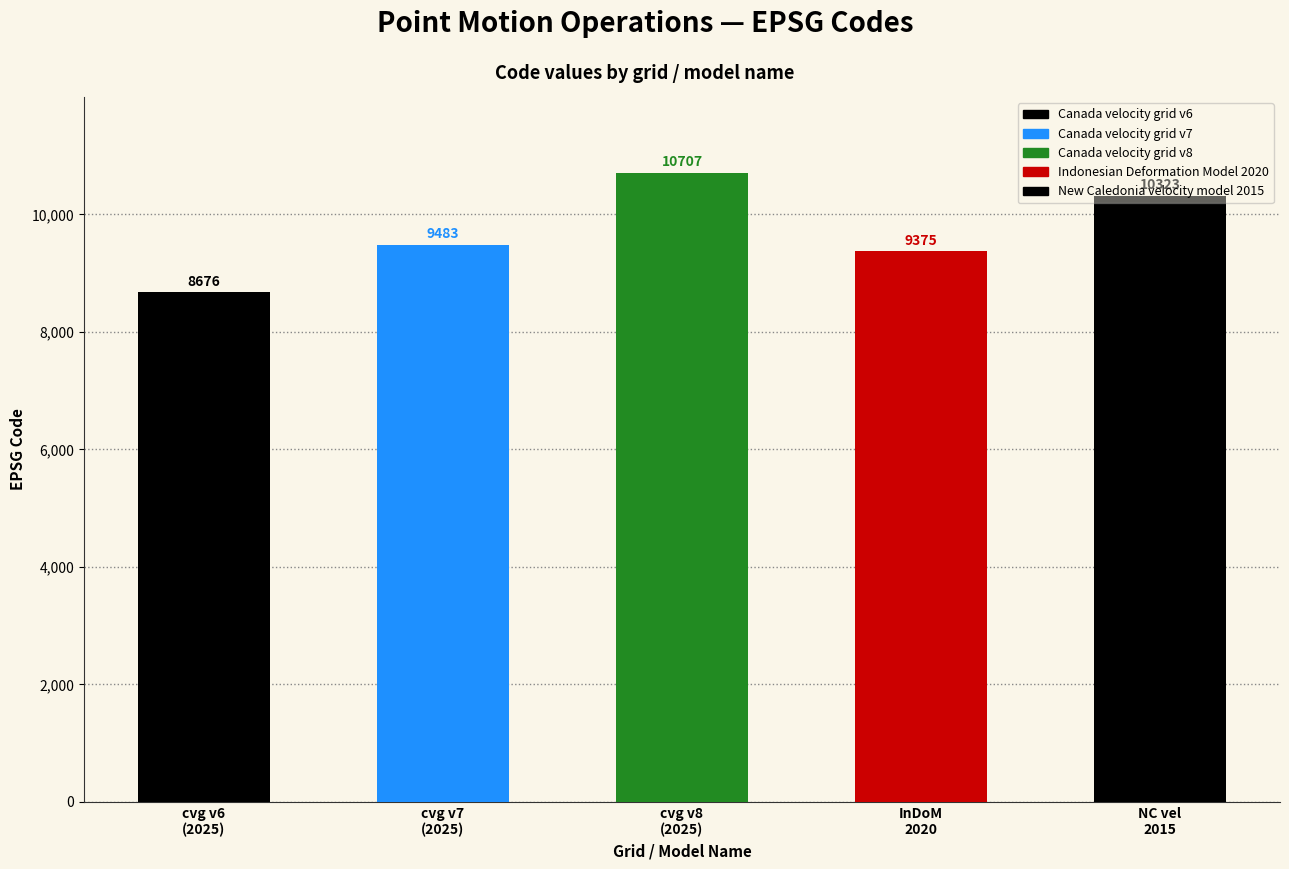

Are the bars grouped side by side (vs. stacked)?

No